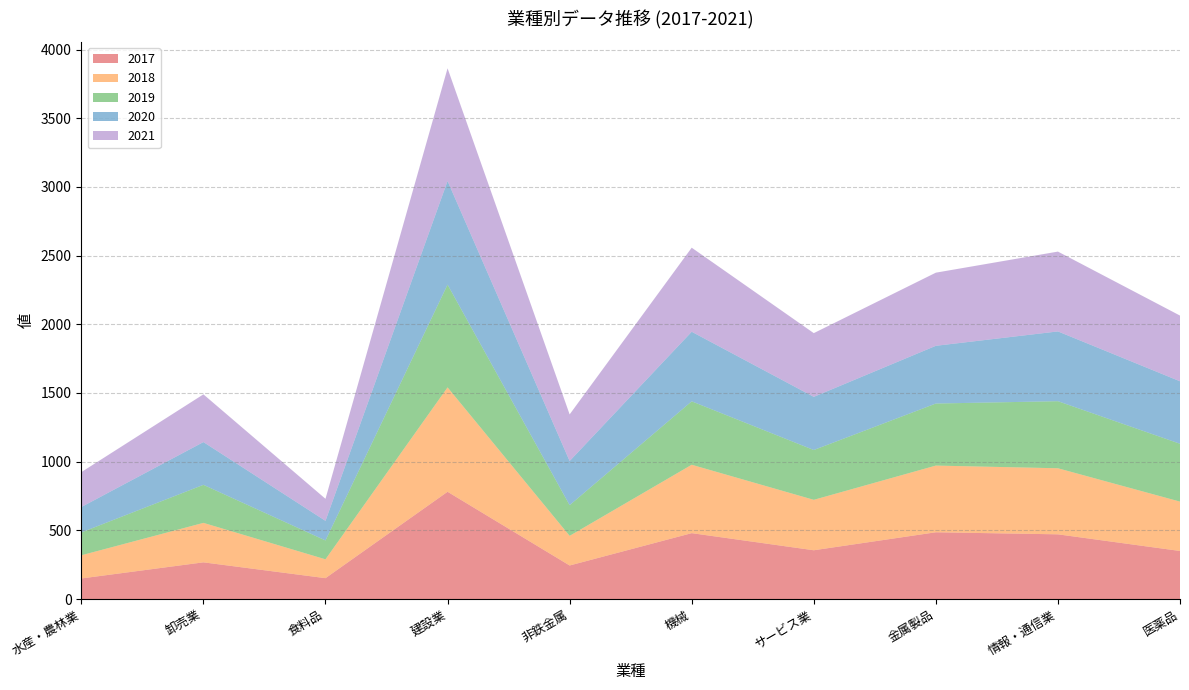

Reading left to right, transcribe all the data shown in this chart.

2017: 149.7	267.1	151.9	780.8	244.2	479.6	355.0	486.0	471.0	349.8
2018: 168.8	287.3	137.2	760.0	215.7	497.9	367.2	485.5	481.0	359.4
2019: 166.4	276.9	137.3	748.0	223.5	461.7	362.6	451.7	488.2	421.1
2020: 184.9	311.4	142.8	754.5	321.3	506.6	387.1	420.3	508.0	454.9
2021: 254.1	347.3	160.4	820.4	339.3	611.9	463.8	532.4	581.1	478.3